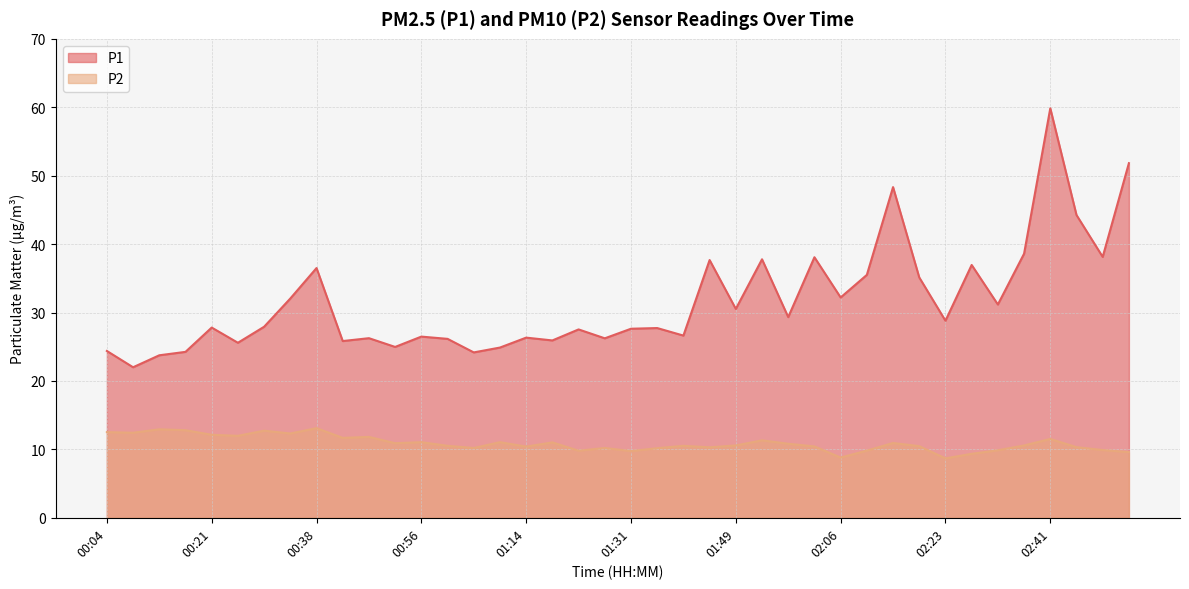

What is the label of the 28th point from the right?

00:56